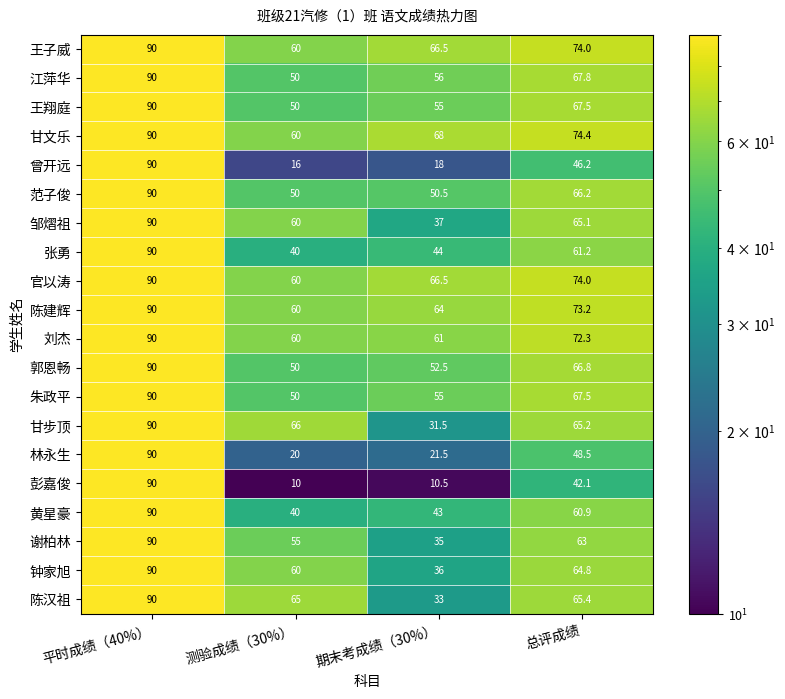

The value of 范子俊 at 测验成绩（30%） is 50.0. True or false?

True